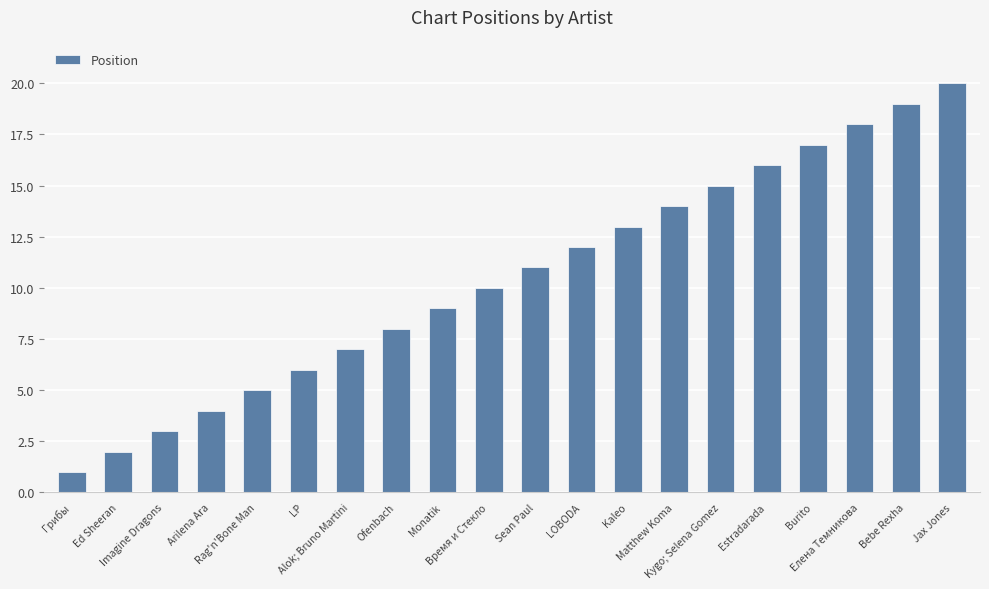

What is the sum of the values at Bebe Rexha and Грибы?

20